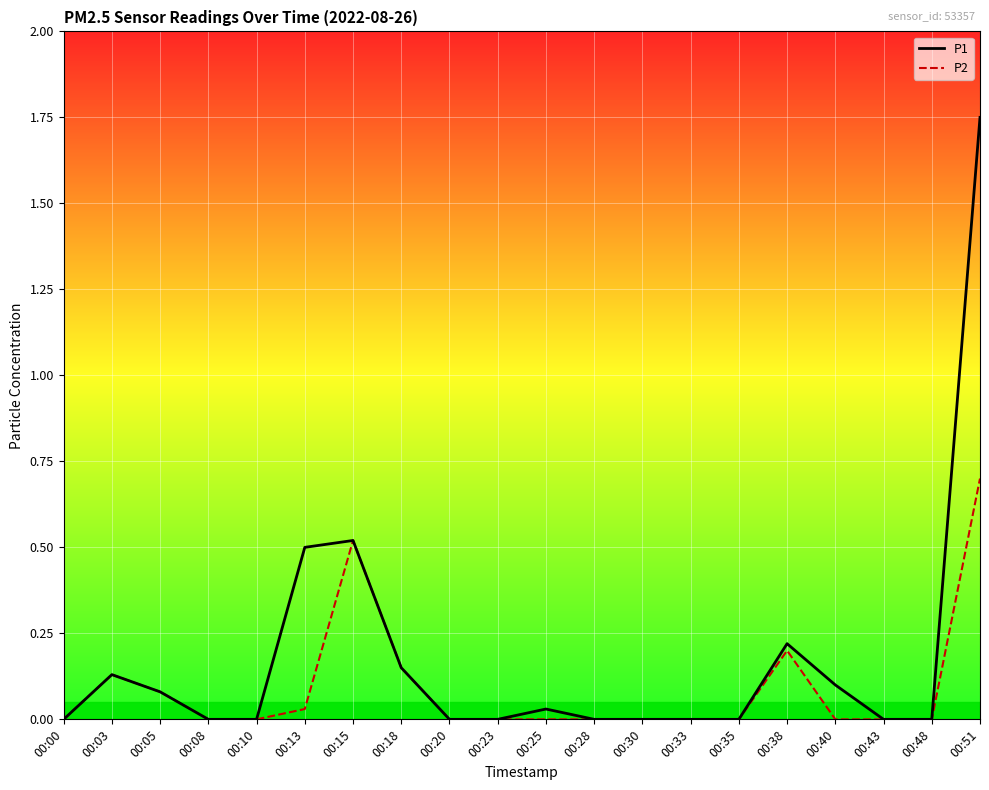

At which category is the sum across all series the highest?

00:51